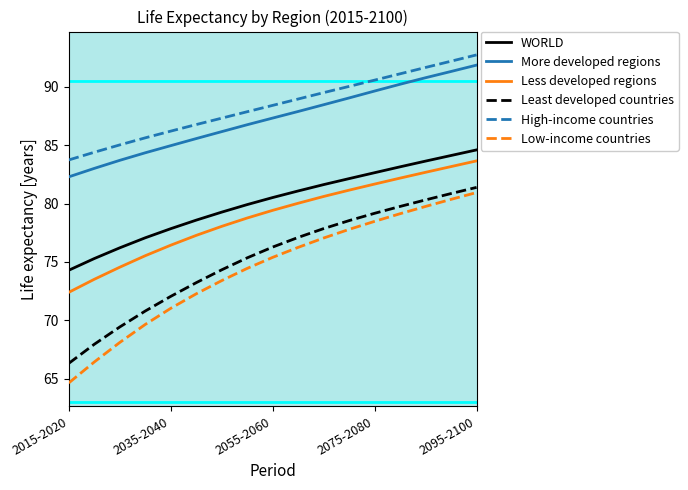

How many lines are shown in the chart?

6